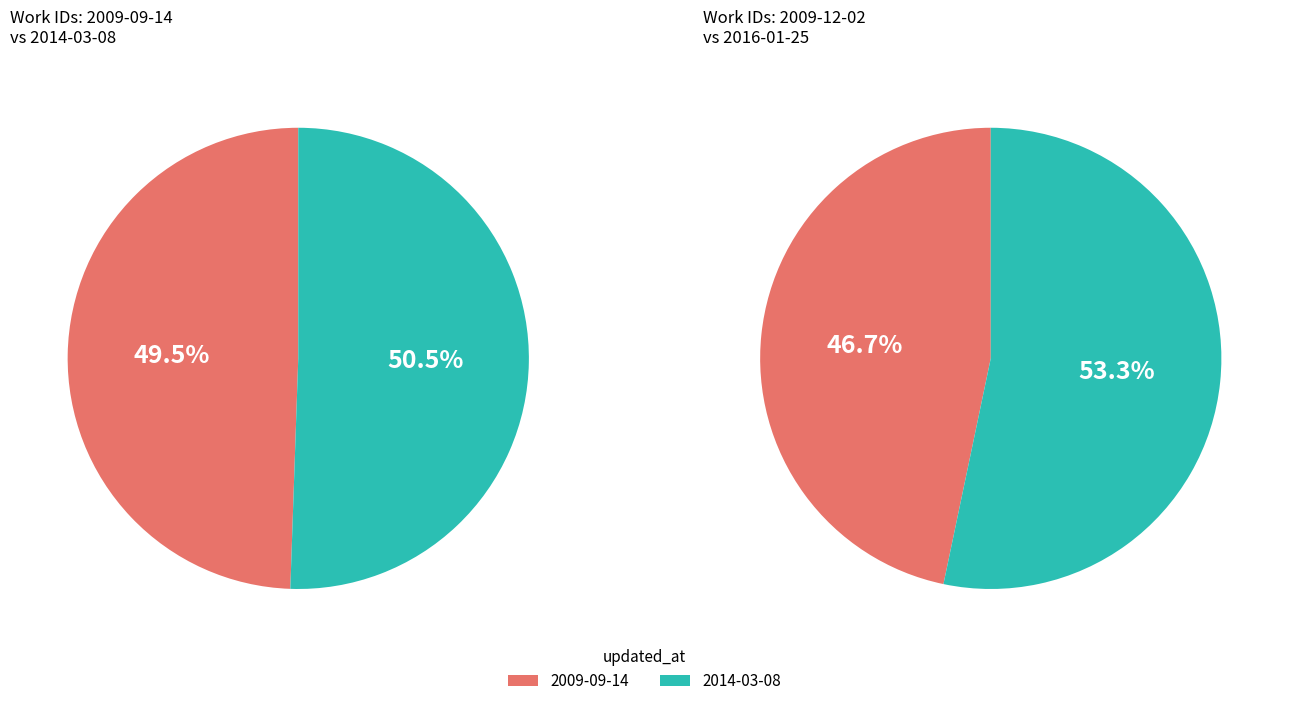

Combined, do 2016-01-25 and 2009-12-02 account for over 50%?

Yes